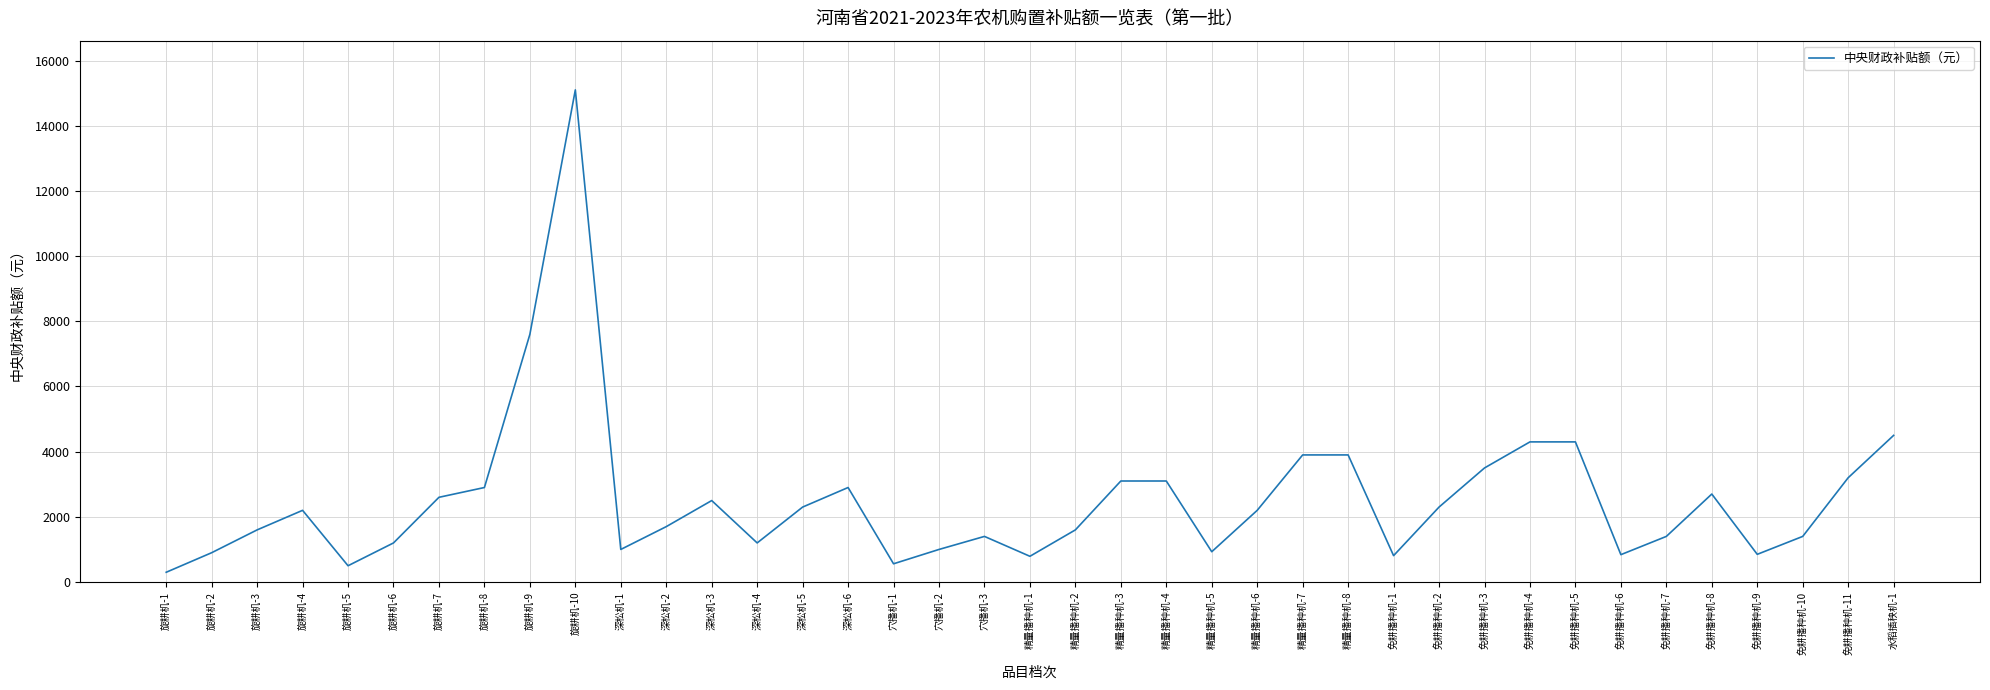

Is it true that the value at 免耕播种机-2 is 1572?

False